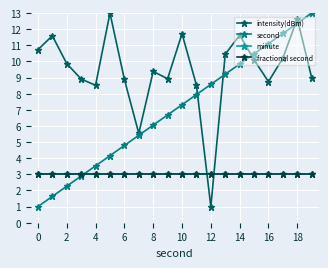

Is this an area chart (filled region under the line)?

No